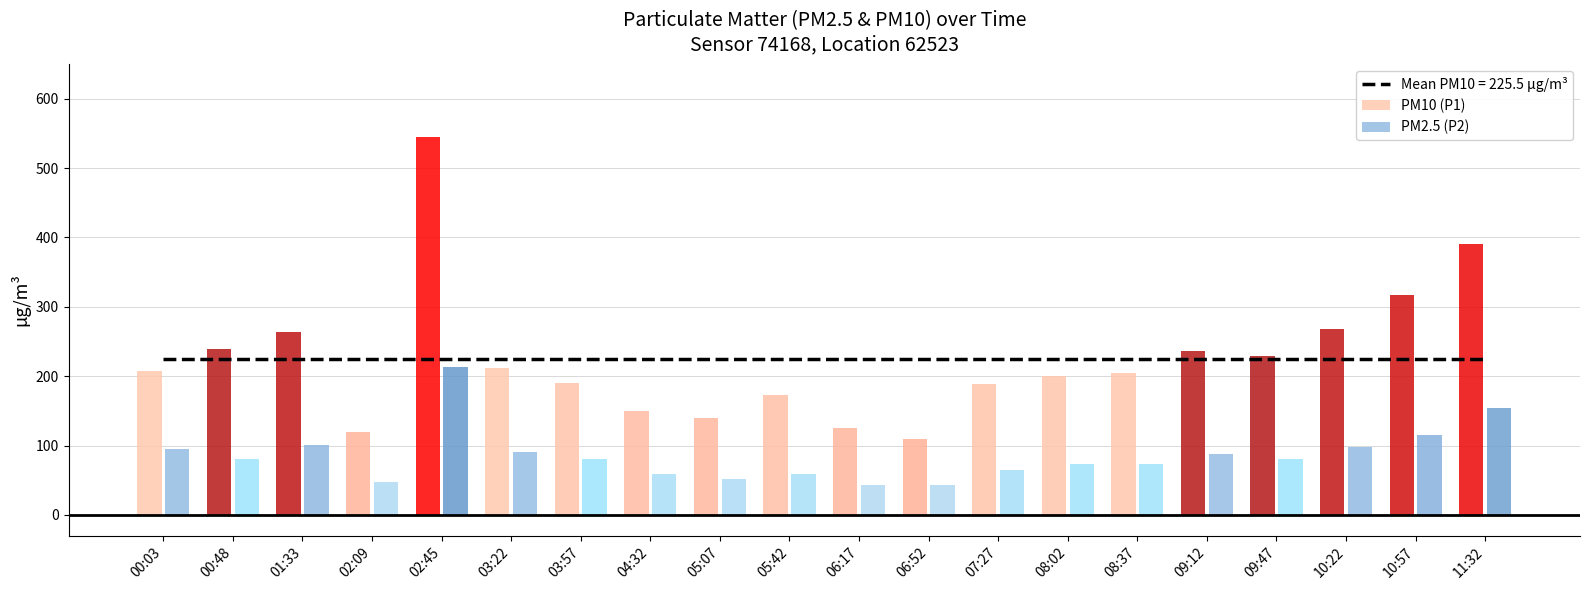

List the series in order of their overall mean, lowest first.

P2, P1